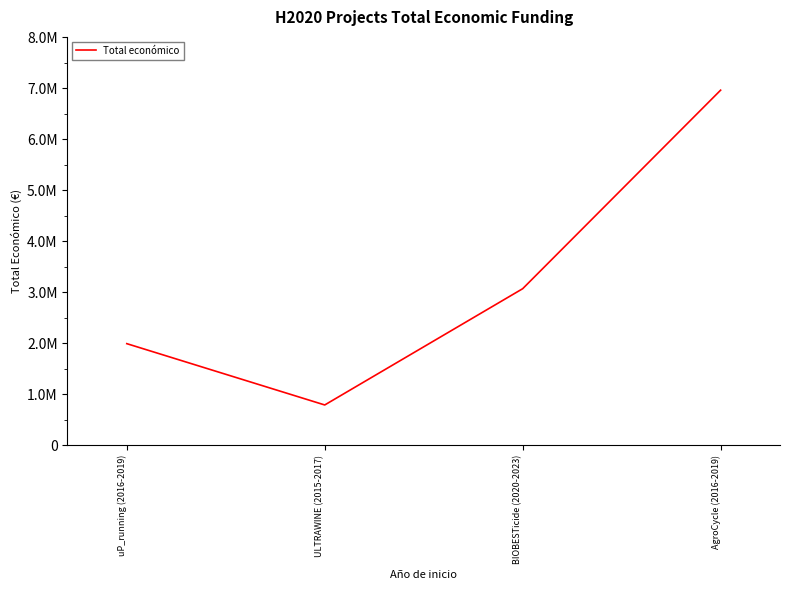

True or false: there are more than 1 points higher than both neighbors.

False